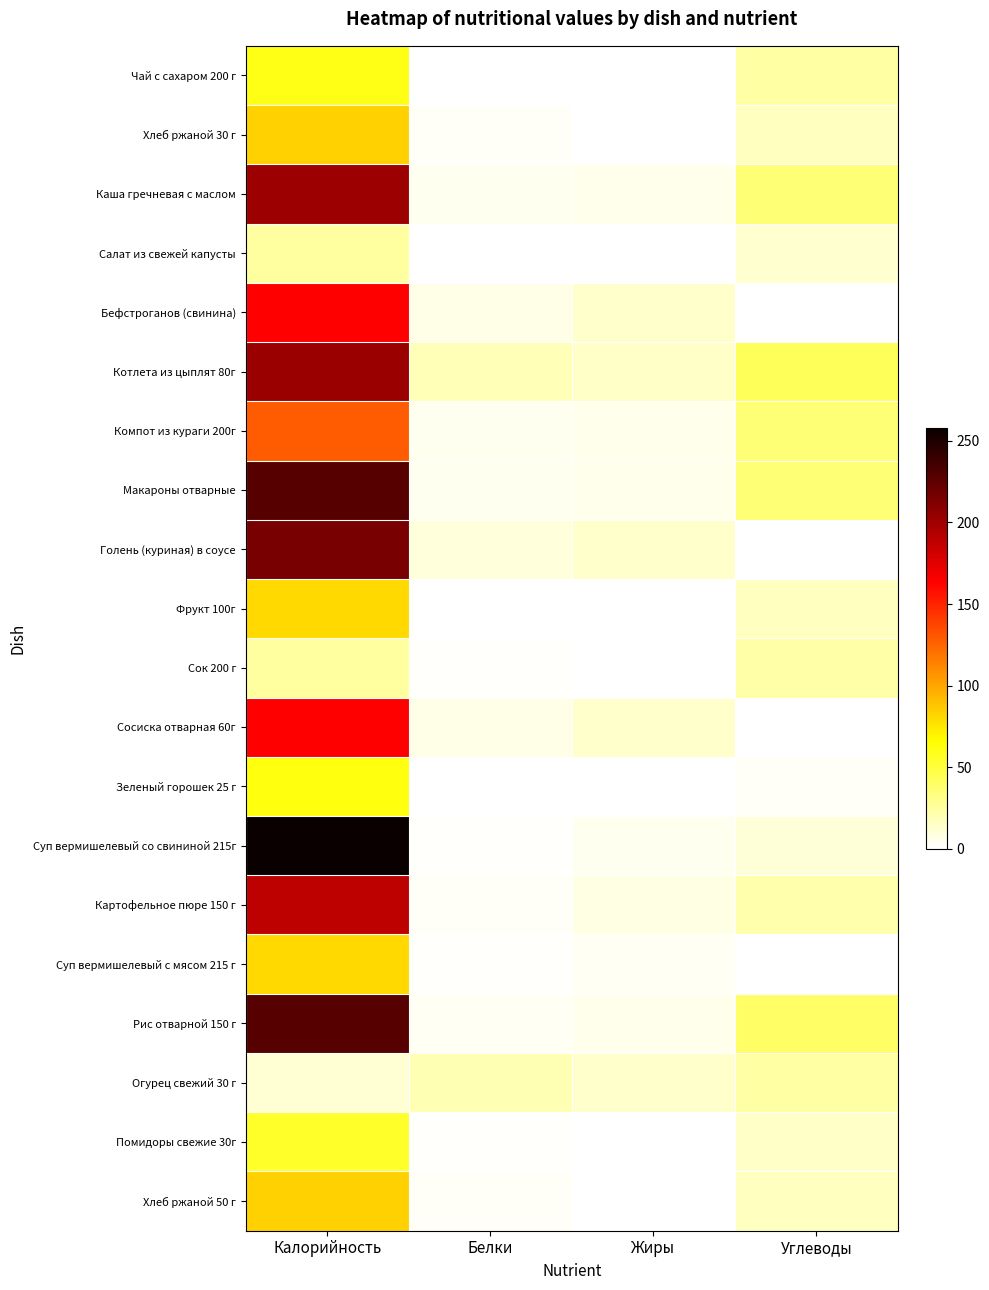

Which series has the largest range (max minus min)?

Суп вермишелевый со свининой 215г